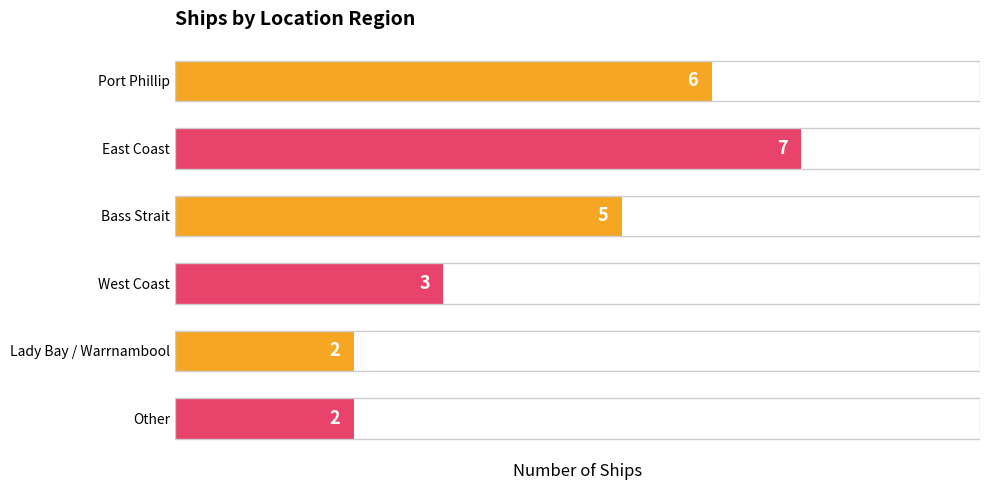

Reading top to bottom, what are all the values shown in this chart?

6	7	5	3	2	2